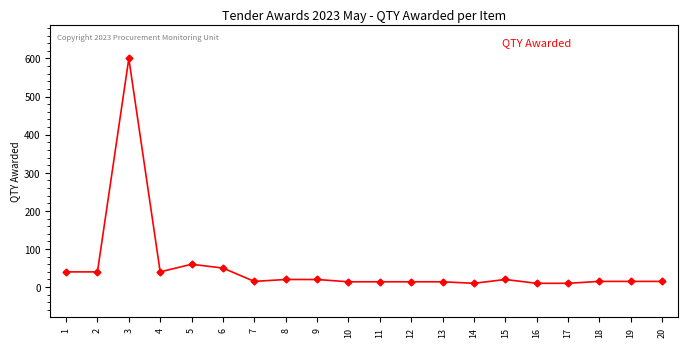

Which has a higher value, 19 or 6?

6